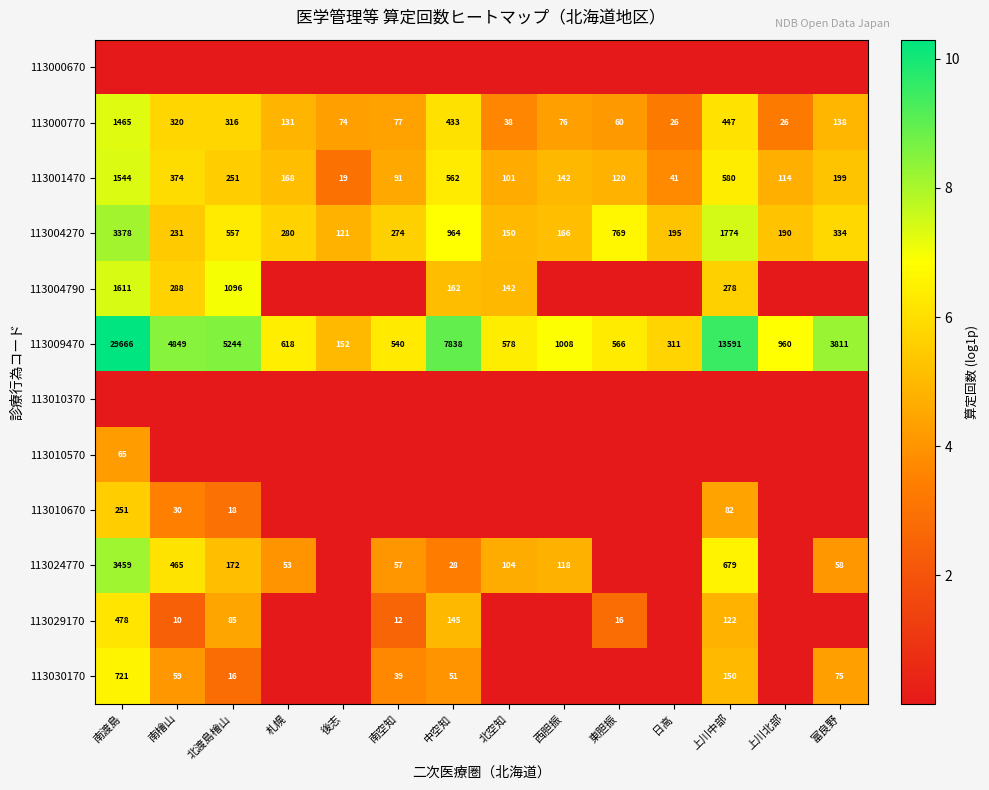

Is the value of 113024770 at 南渡島 greater than the value of 113030170 at 上川中部?

Yes